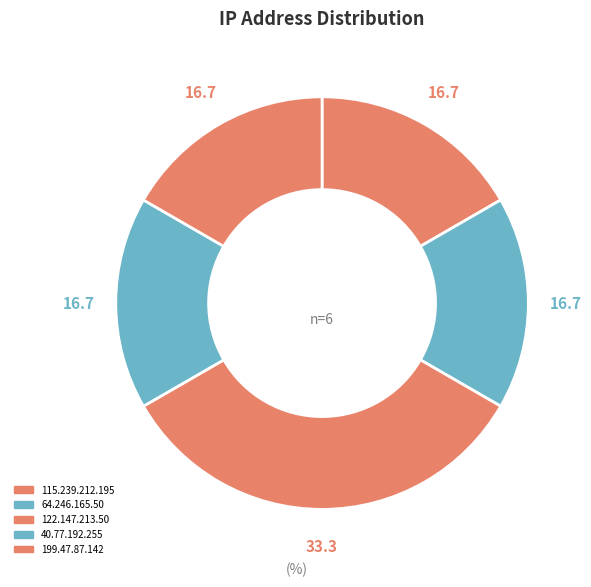

To the nearest percent, what portion does 199.47.87.142 represent?

17%